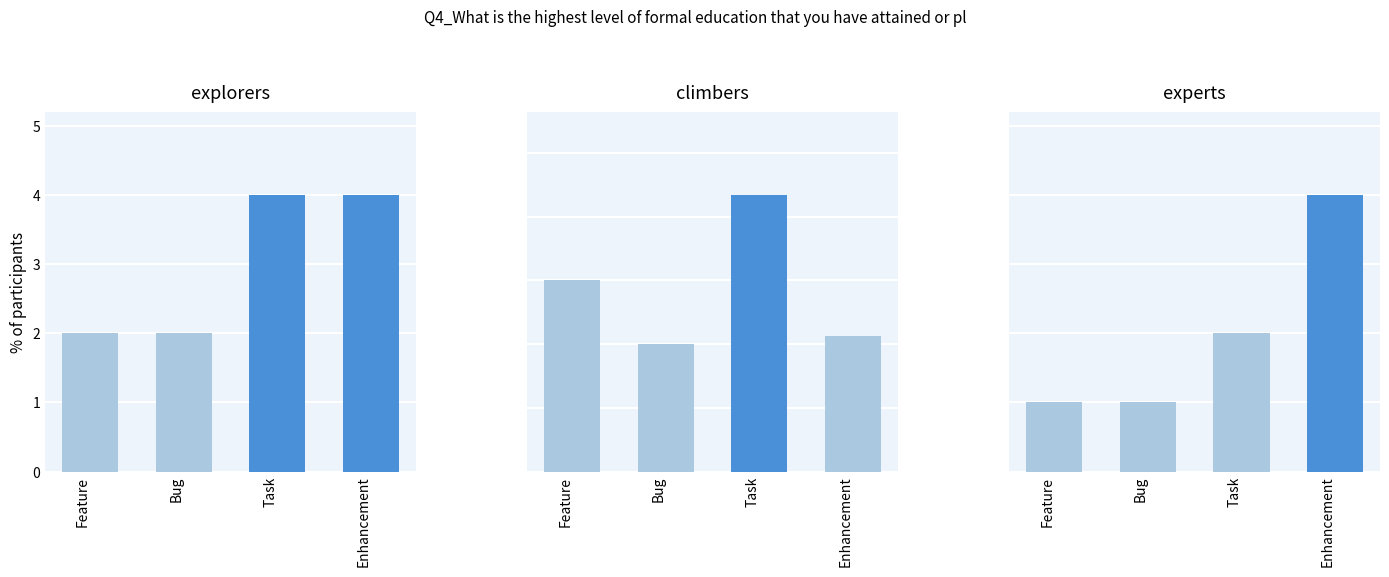

What is the value of the explorers bar at the 2nd from the left?

2.0